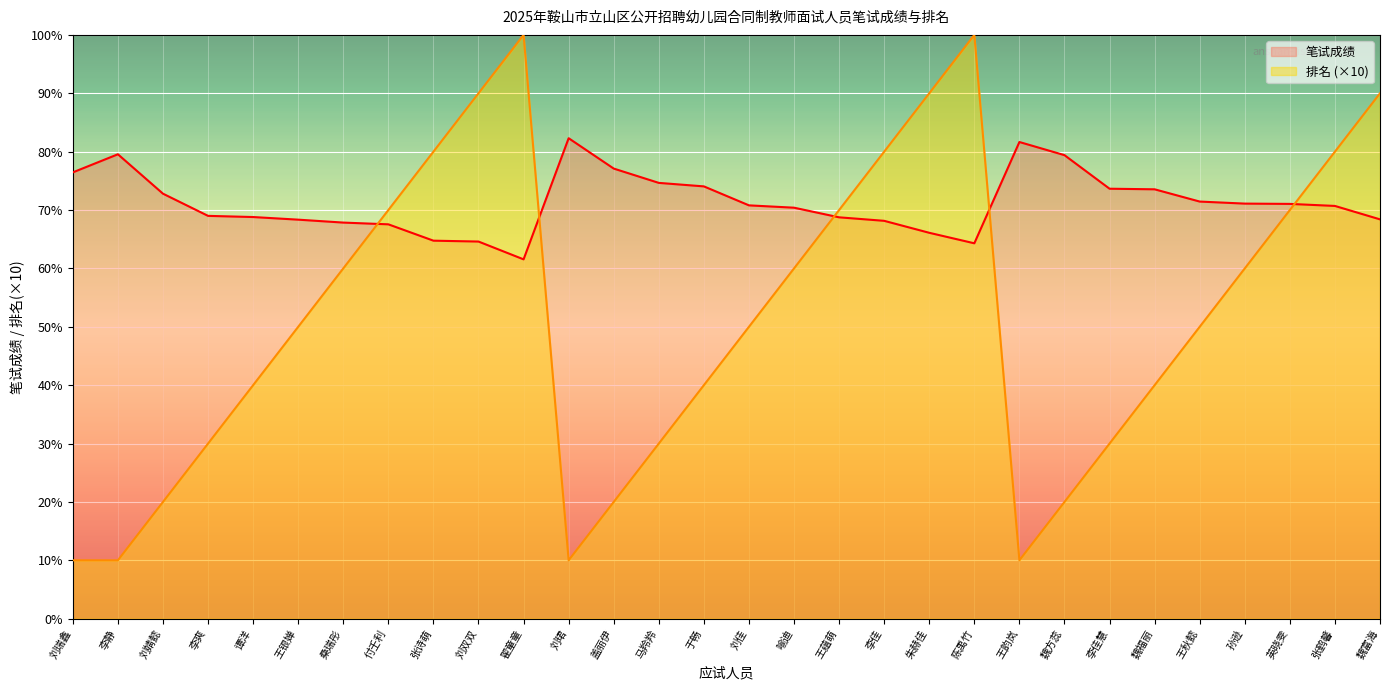

Is it true that 笔试成绩 equals 102.9 at 刘瑞鑫?

False